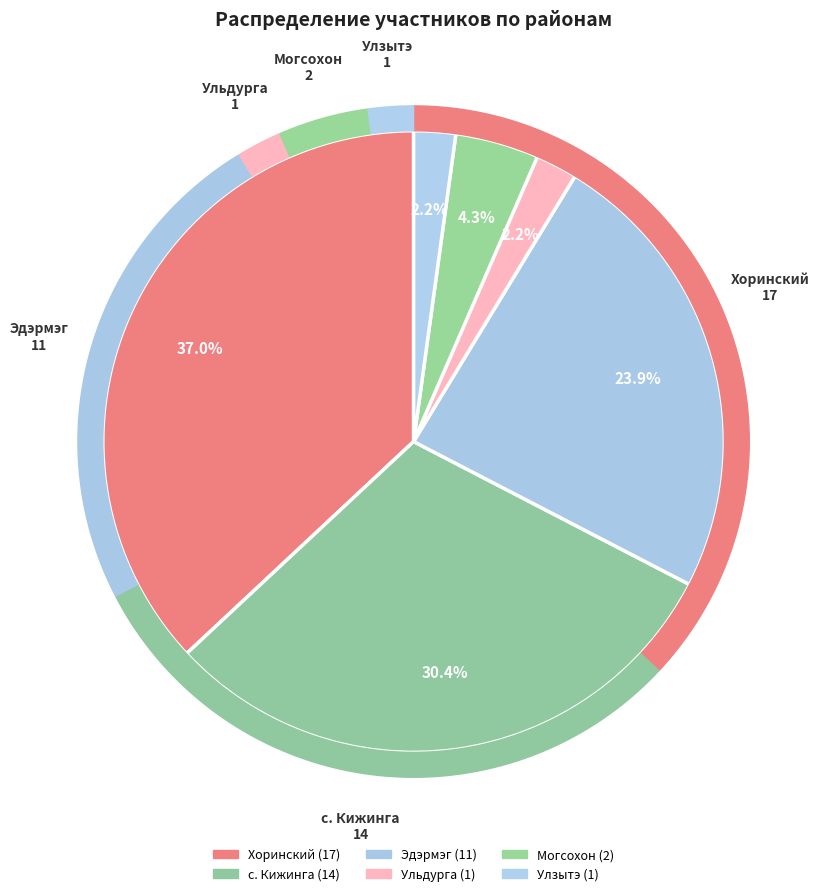

What portion of the pie excludes Эдэрмэг?

76.1%